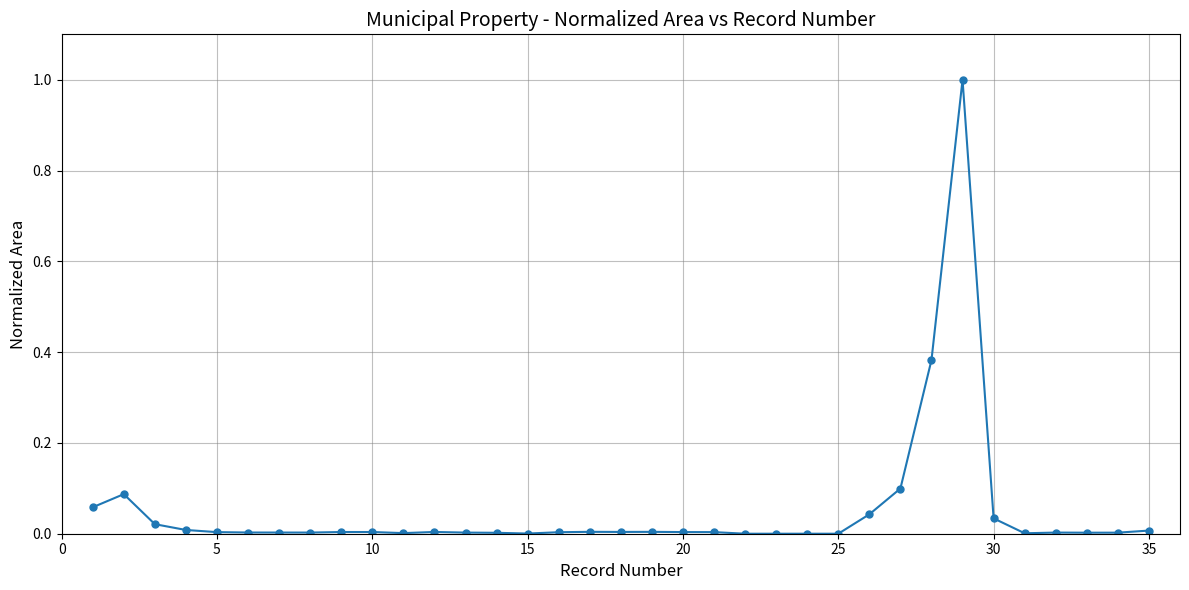

True or false: the data has more than 2 interior local peaks.

True